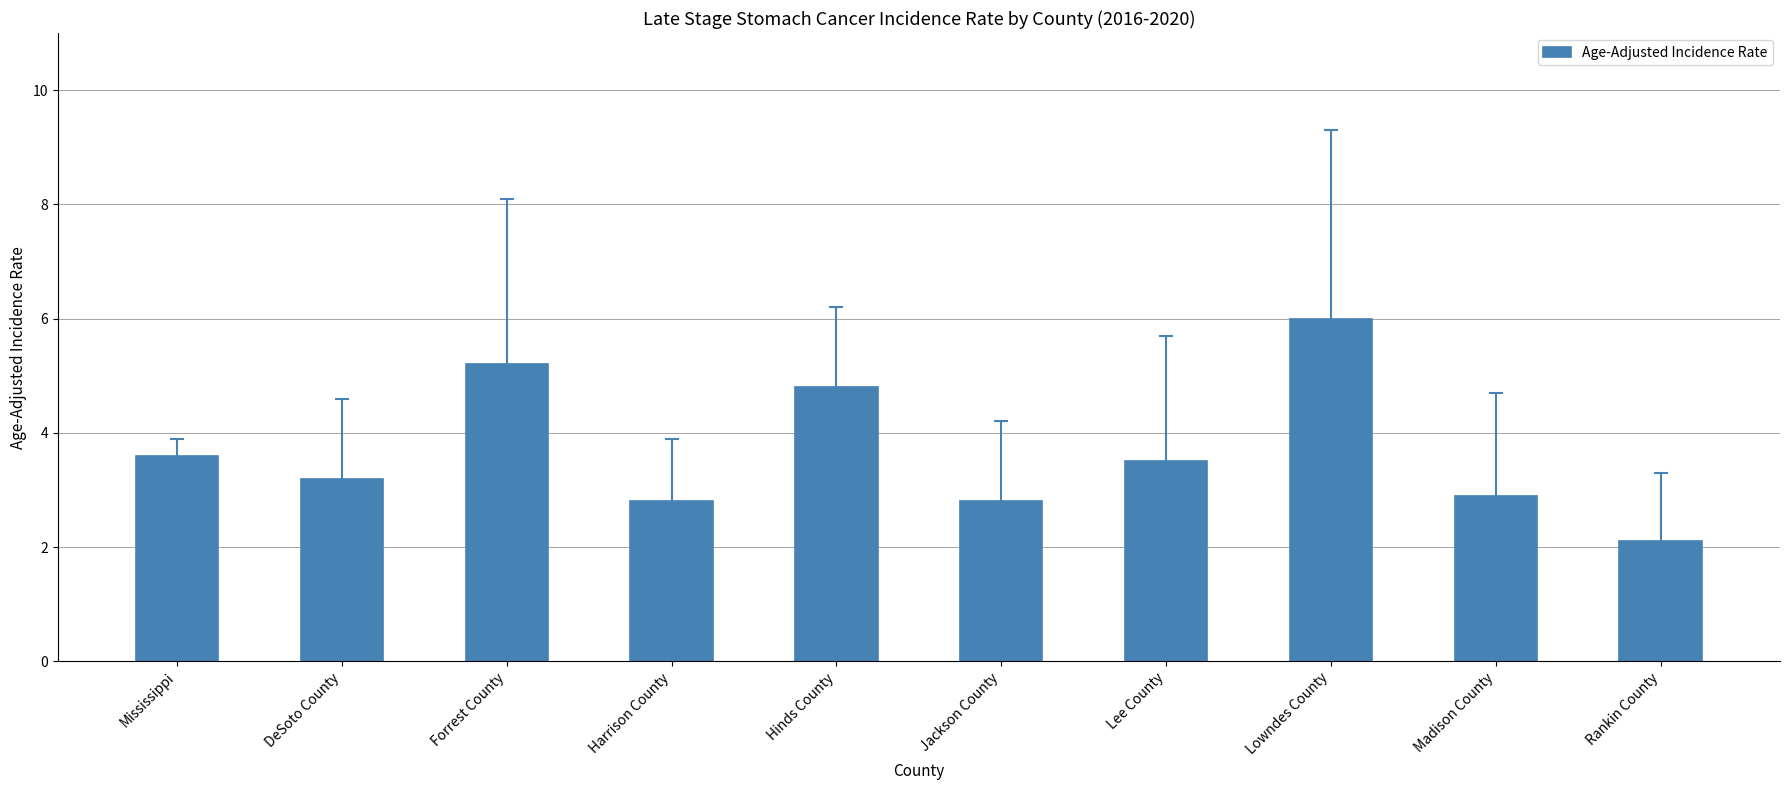

How many values are below 3?

4